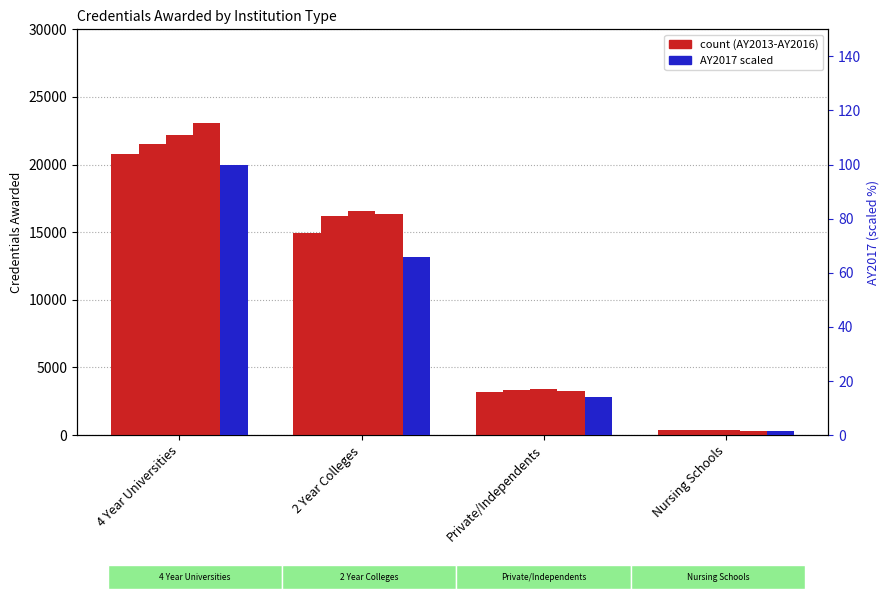

List the series in order of their peak value, lowest first.

AY2017, AY2013, AY2014, AY2015, AY2016